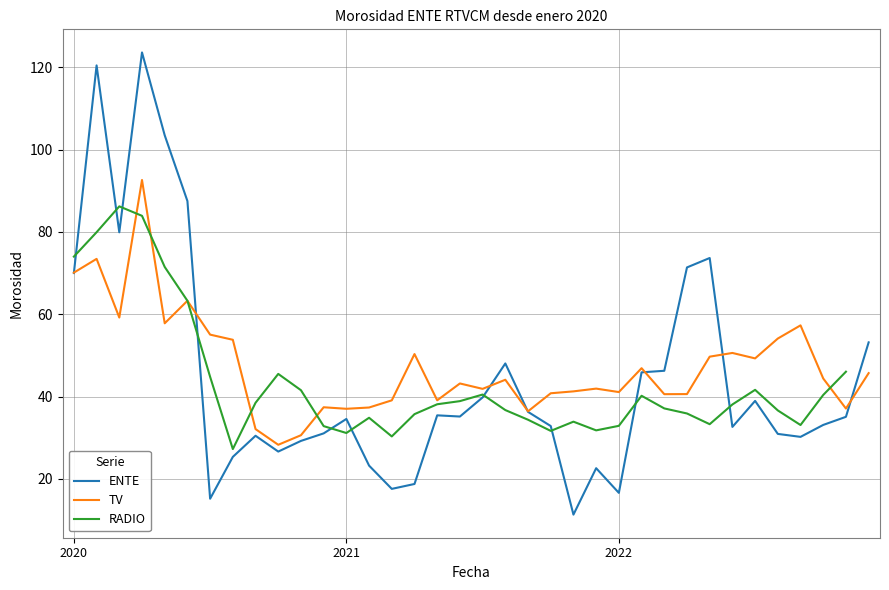

At which category is the sum across all series the highest?

3